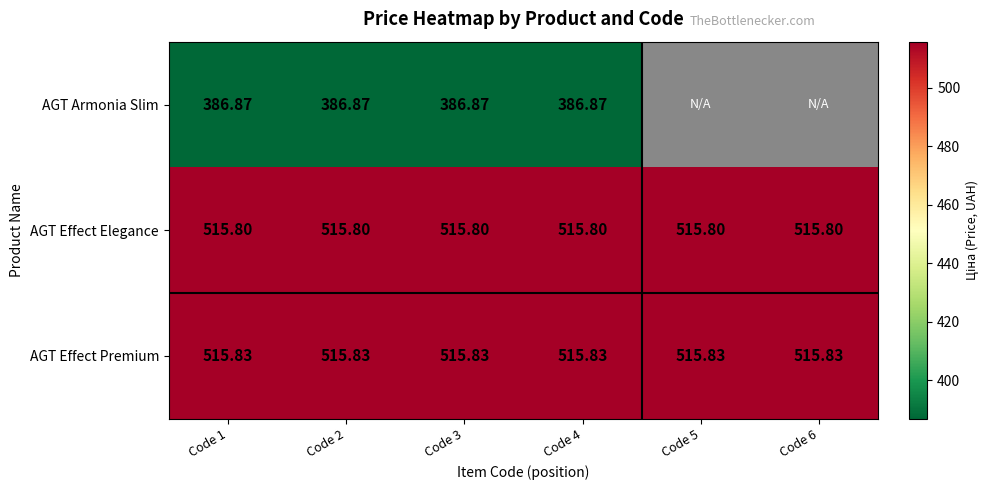

Rank the series at Code 4 from highest to lowest value.

AGT Effect Premium, AGT Effect Elegance, AGT Armonia Slim